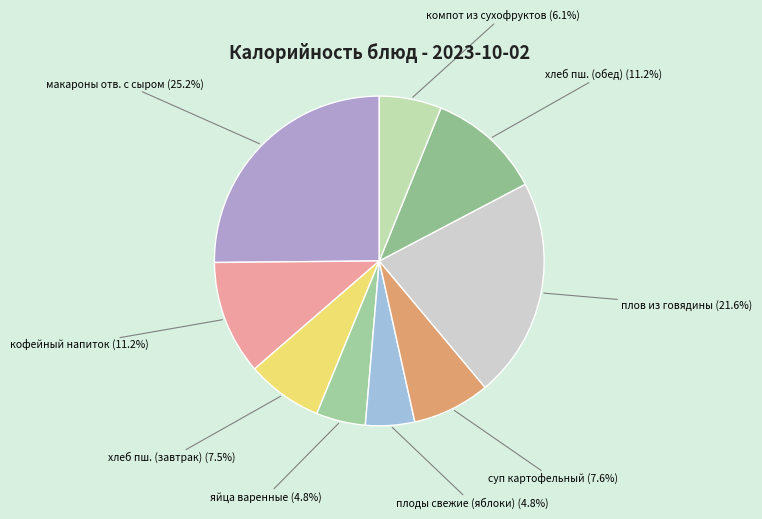

Which slice is the largest?

макароны отв. с сыром